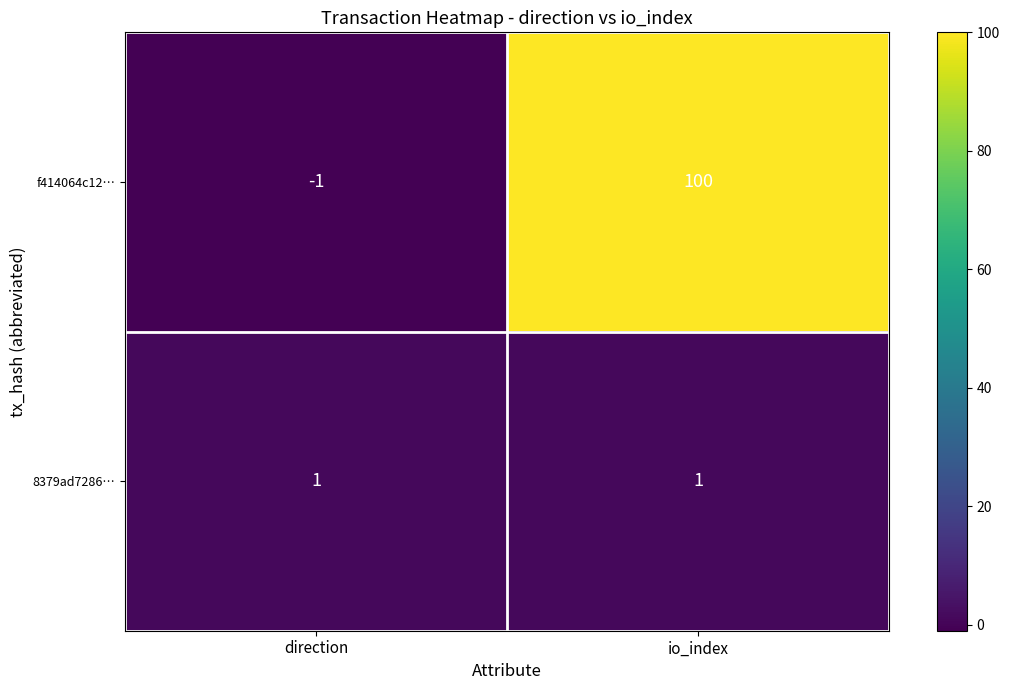

Reading left to right, list all the values displayed in this chart.

f414064c12…: direction=-1	io_index=100
8379ad7286…: direction=1	io_index=1